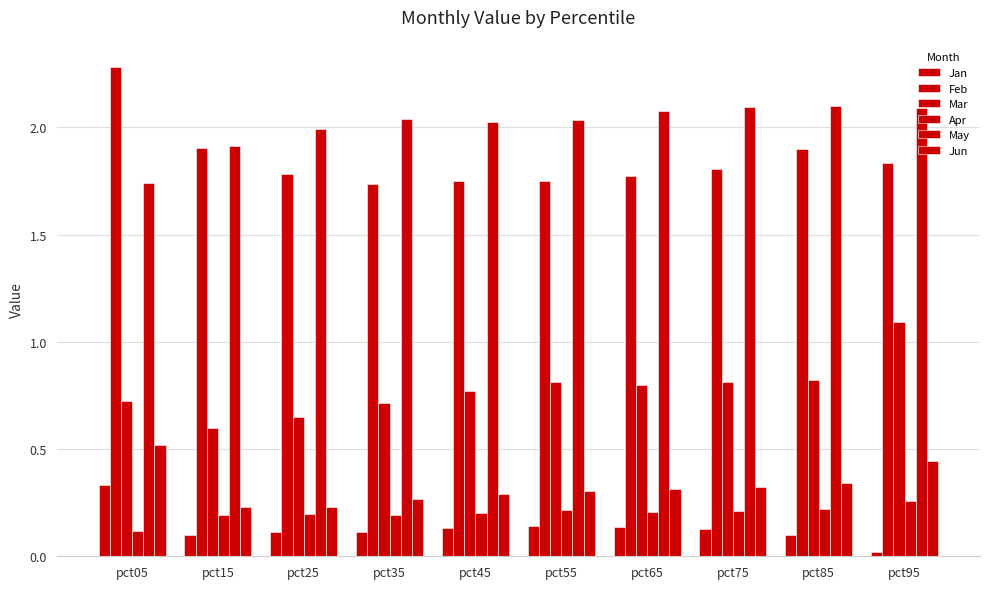

Reading right to left, extract all data points from this chart.

Jan: 0.0	0.1	0.1	0.1	0.1	0.1	0.1	0.1	0.1	0.3
Feb: 1.8	1.9	1.8	1.8	1.7	1.8	1.7	1.8	1.9	2.3
Mar: 1.1	0.8	0.8	0.8	0.8	0.8	0.7	0.7	0.6	0.7
Apr: 0.3	0.2	0.2	0.2	0.2	0.2	0.2	0.2	0.2	0.1
May: 2.1	2.1	2.1	2.1	2.0	2.0	2.0	2.0	1.9	1.7
Jun: 0.4	0.3	0.3	0.3	0.3	0.3	0.3	0.2	0.2	0.5